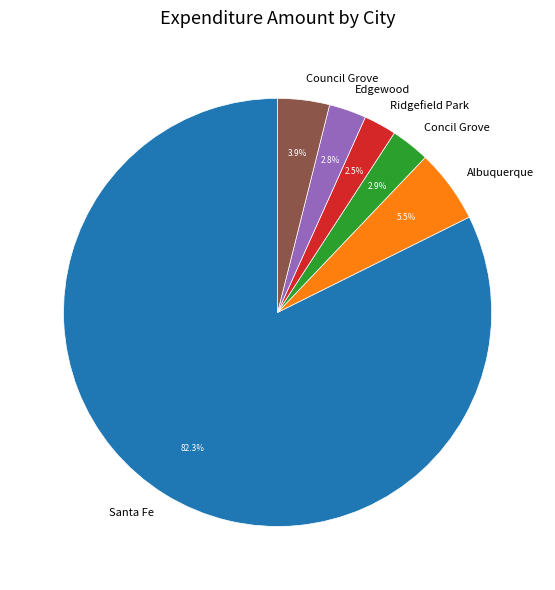

Is Santa Fe the majority of the pie?

Yes